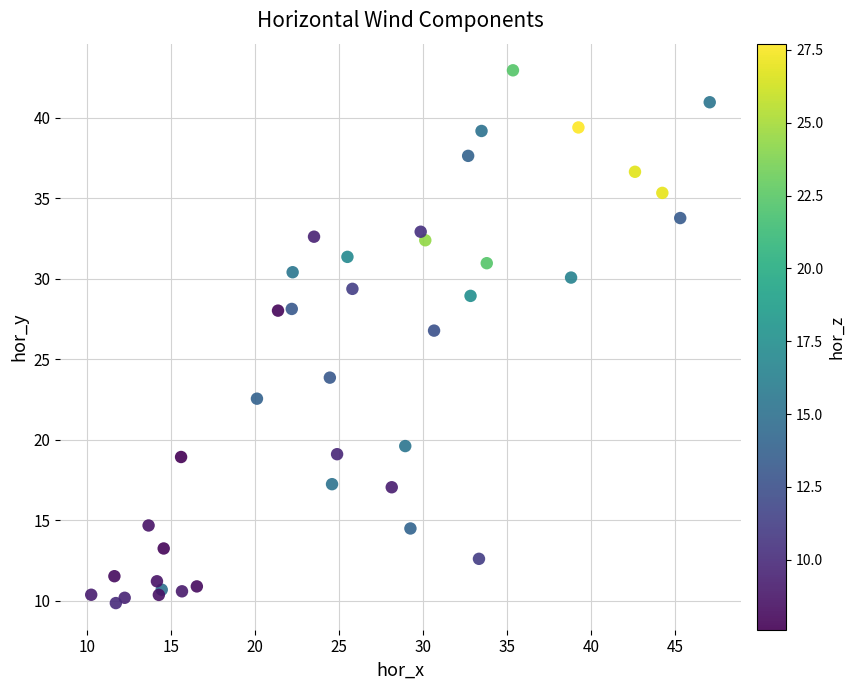

What Y value in the scatter plot is closest to 26?

26.8